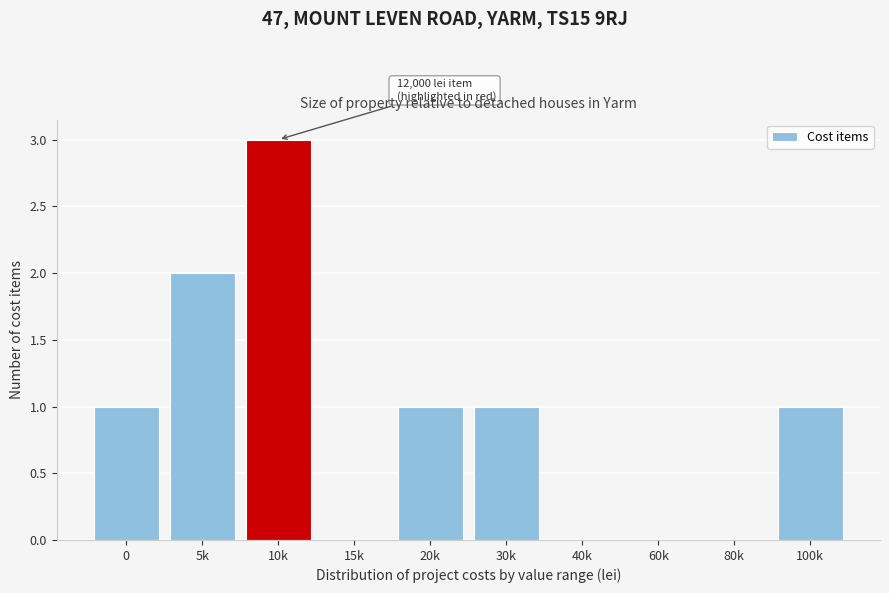

Reading left to right, what are all the values shown in this chart?

0=1	5k=2	10k=3	15k=0	20k=1	30k=1	40k=0	60k=0	80k=0	100k=1